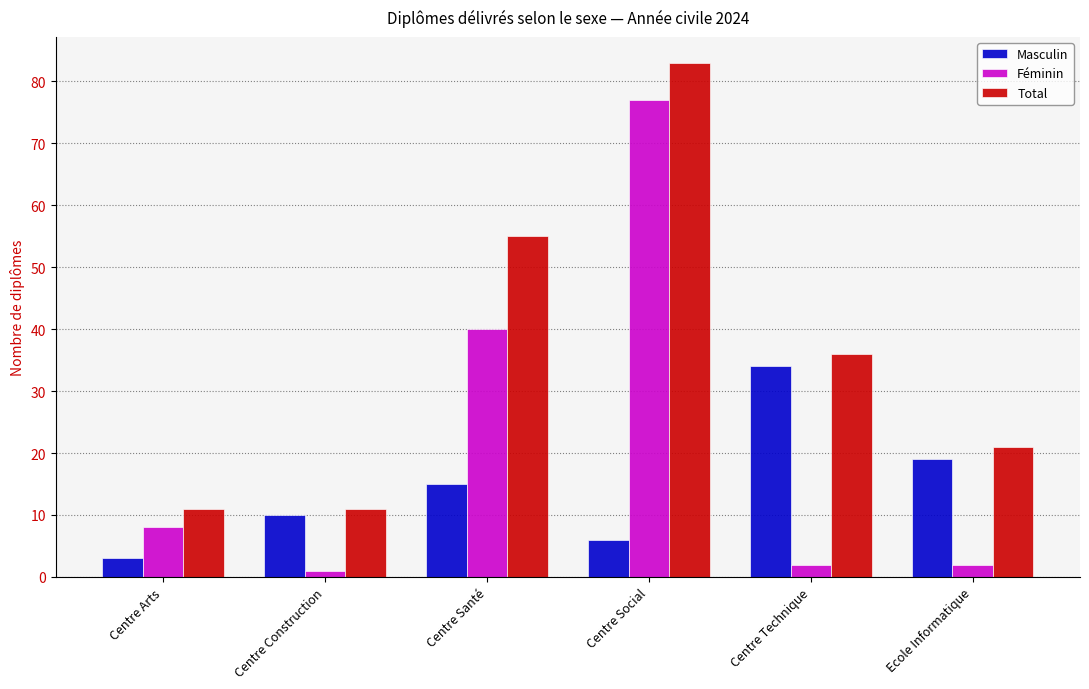

What is the spread (max minus min) of values at Ecole Informatique?

19